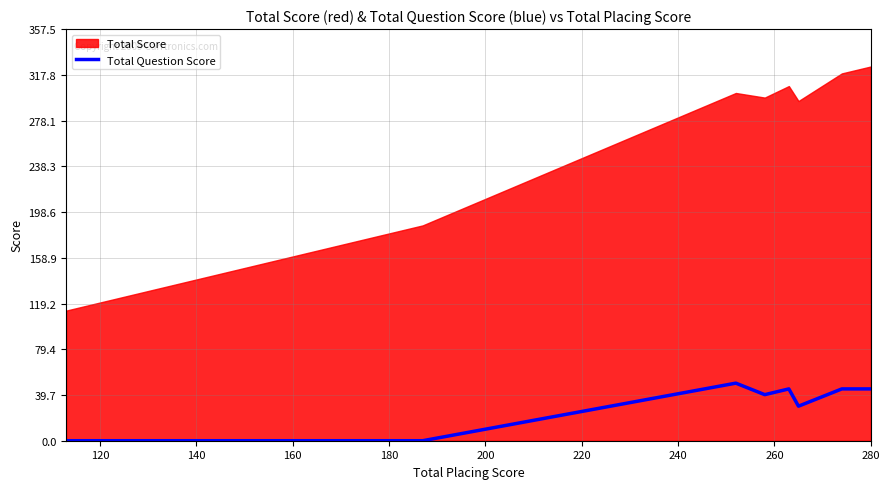

The value at 220 is 54. True or false?

False